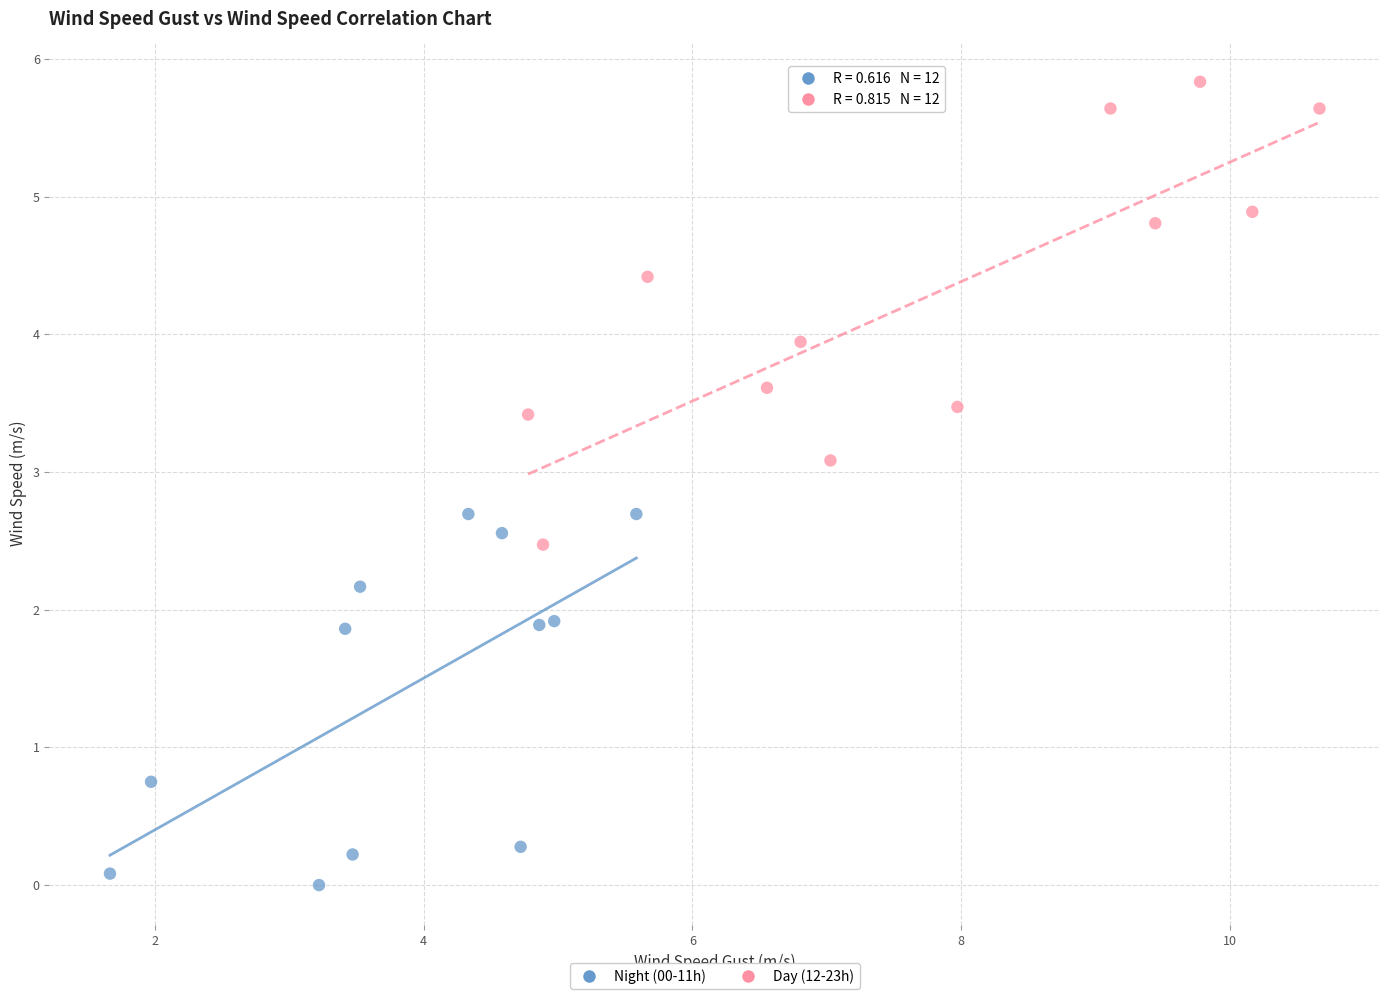

What are all the series names shown in the legend?

Night (00-11h), Day (12-23h)